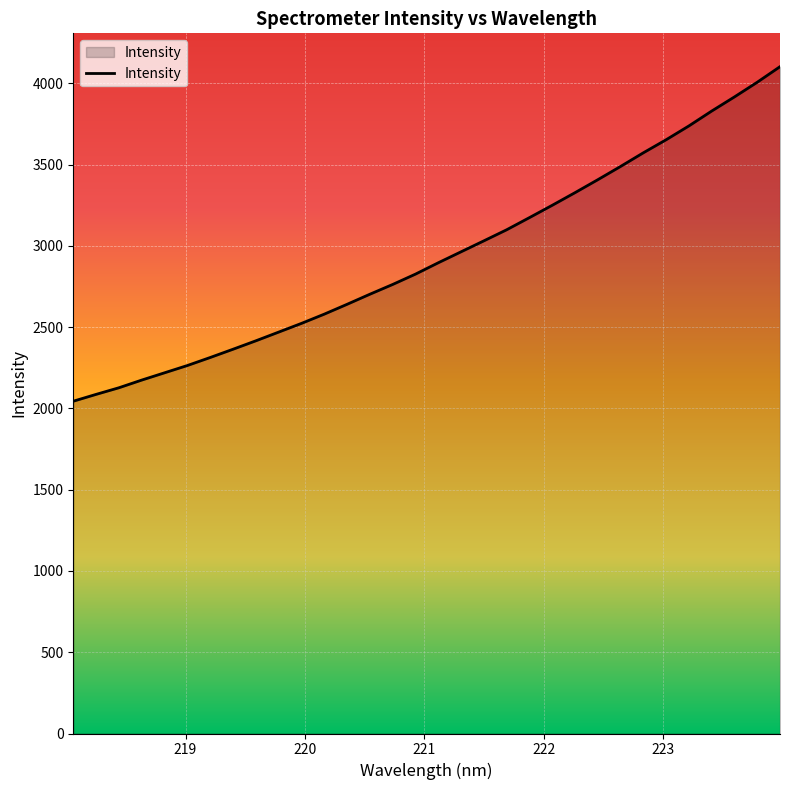

What is the difference between the maximum and minimum values?

2058.3